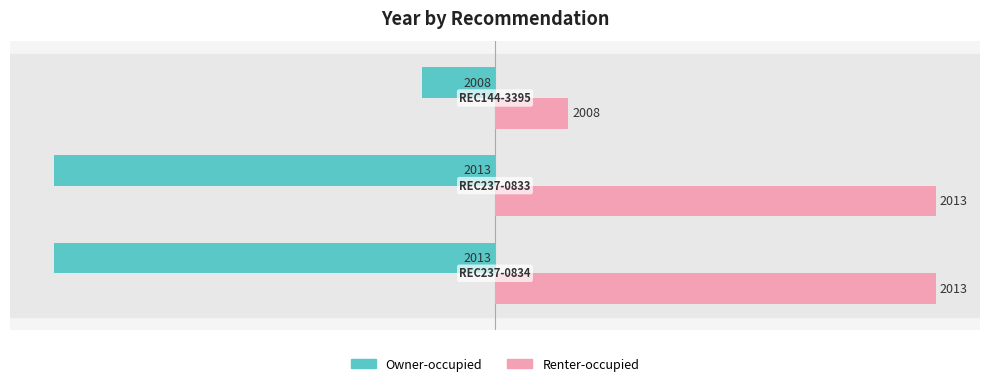

What are all the series names shown in the legend?

Owner-occupied, Renter-occupied